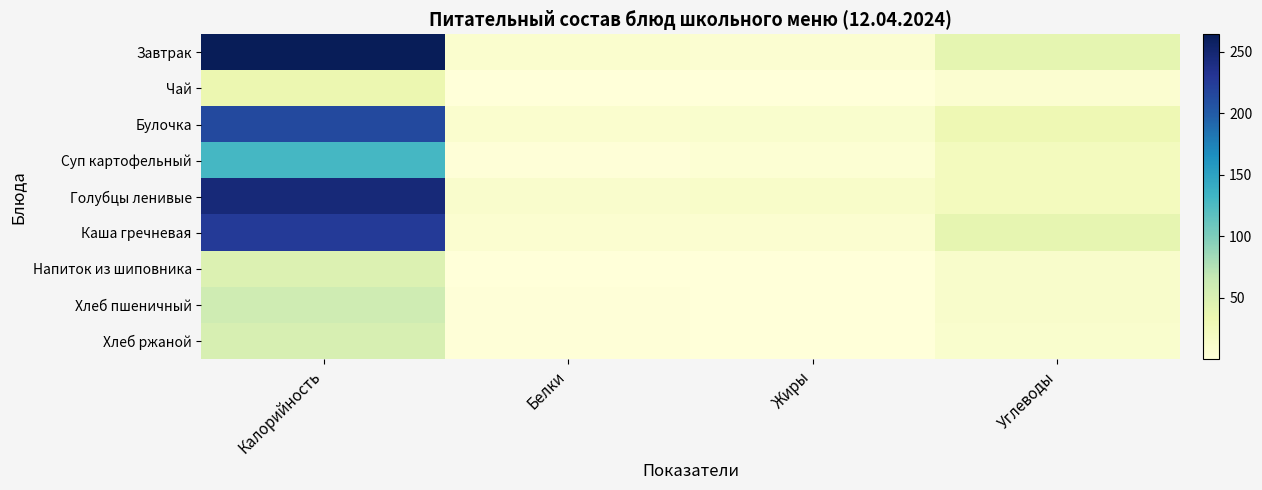

At which category does the chart reach its peak across all series?

Калорийность